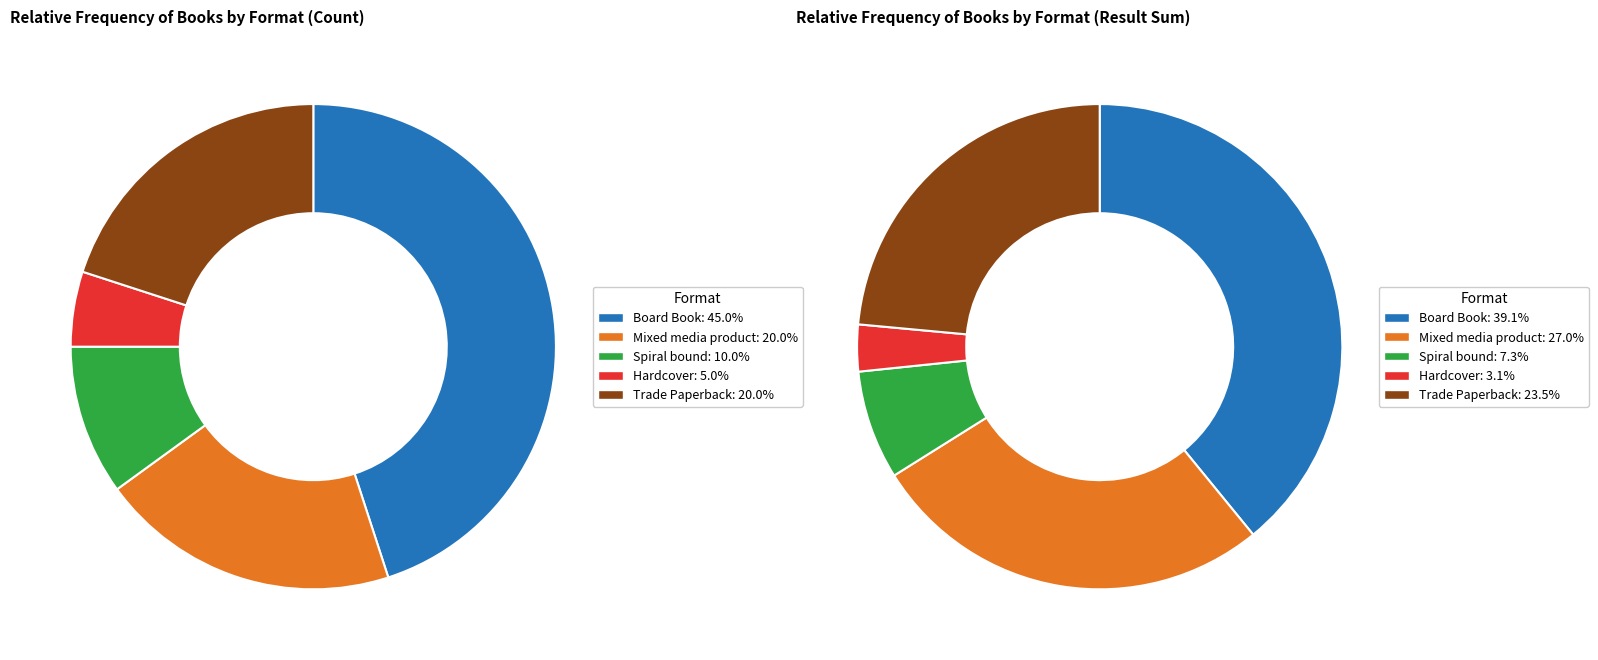

Is it true that Board Book is 32% of the pie?

False